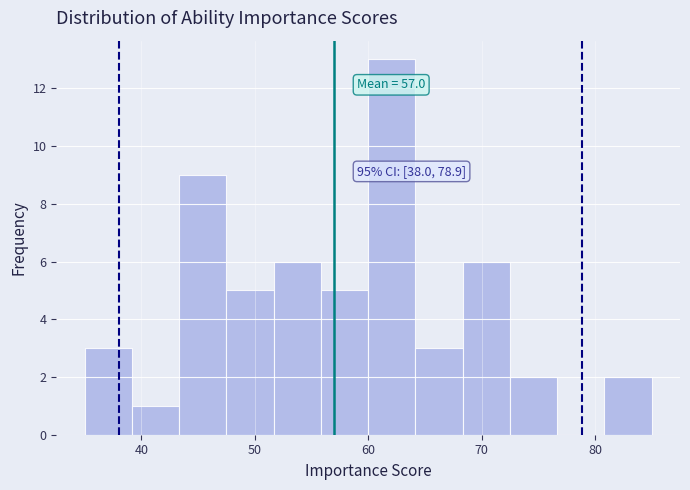

Which range on the x-axis has the tallest bar?

60 to 64